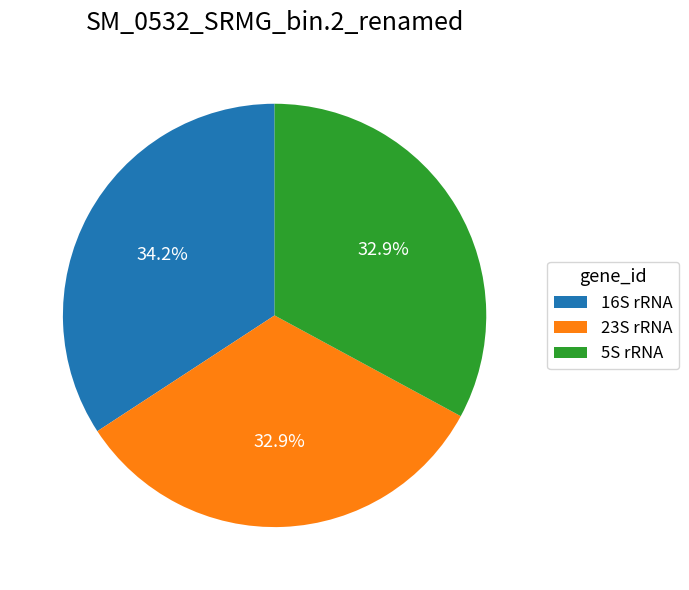

What is the largest slice in the pie chart?

16S rRNA